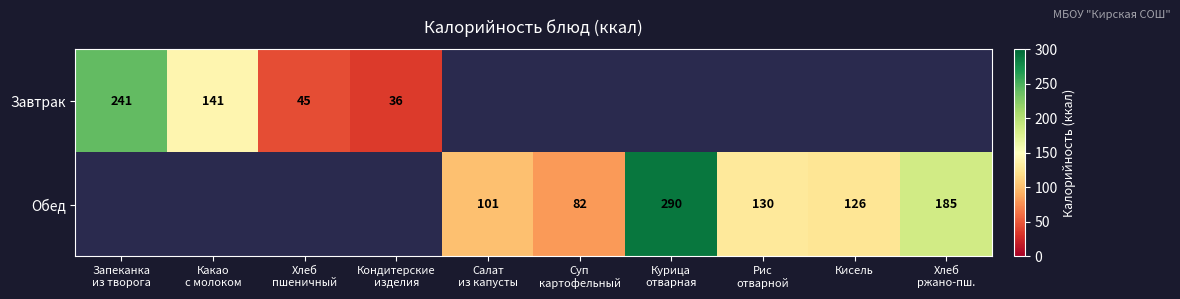

What is the difference between the second highest and minimum values in the Обед series?

103.0